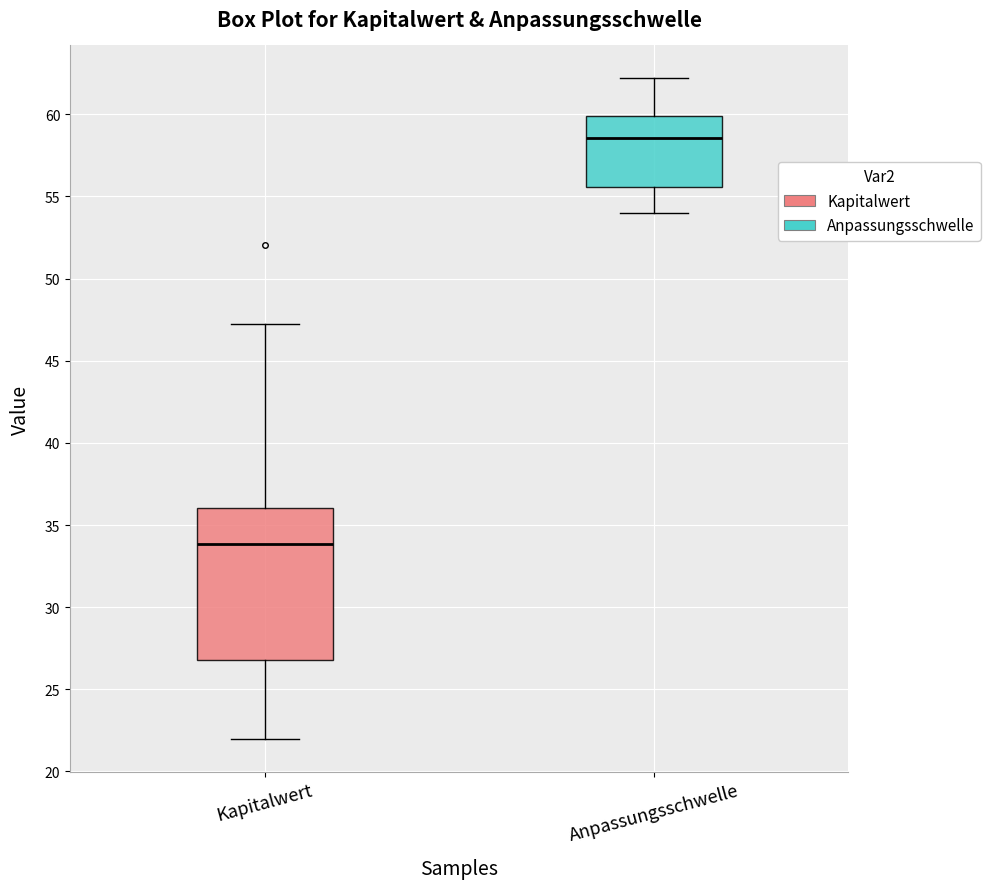

Reading left to right, transcribe this box plot: for each box, give where its median line is, the range the box spans, and where its two whiskers end, as read against the y-axis. The values are not printed on the chart, so give them approximately, as read against the axis.

Kapitalwert: median 34.0, box 27.0 to 36.0, whiskers 22.0 to 47.5
Anpassungsschwelle: median 58.5, box 55.5 to 60.0, whiskers 54.0 to 62.0